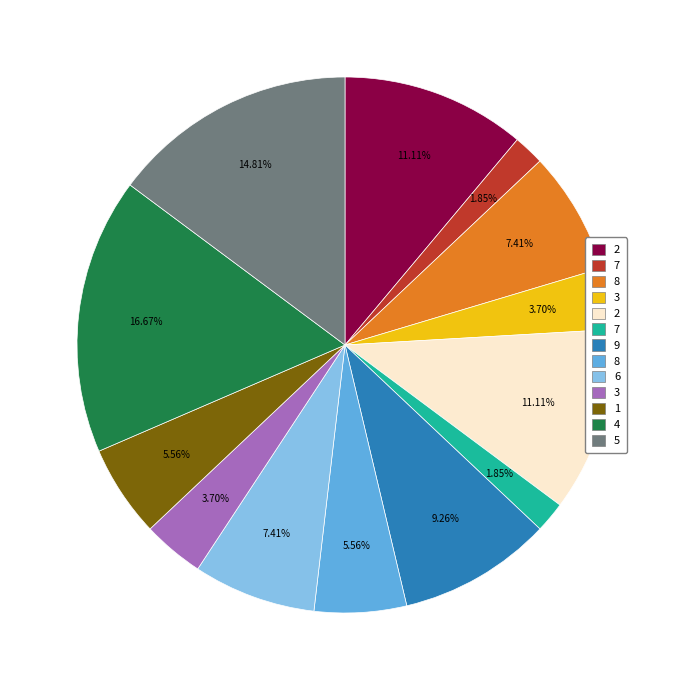

Count the number of slices in the pie.

13